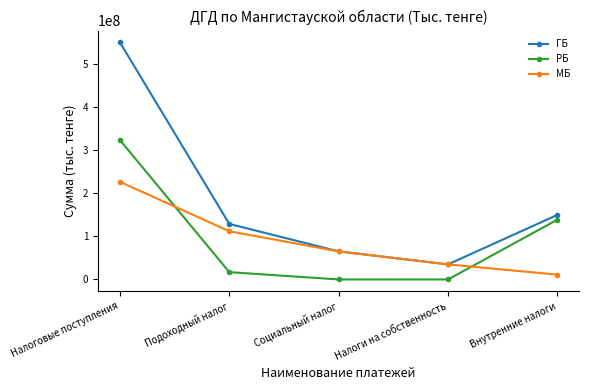

What is the average value of the ГБ series?

186034764